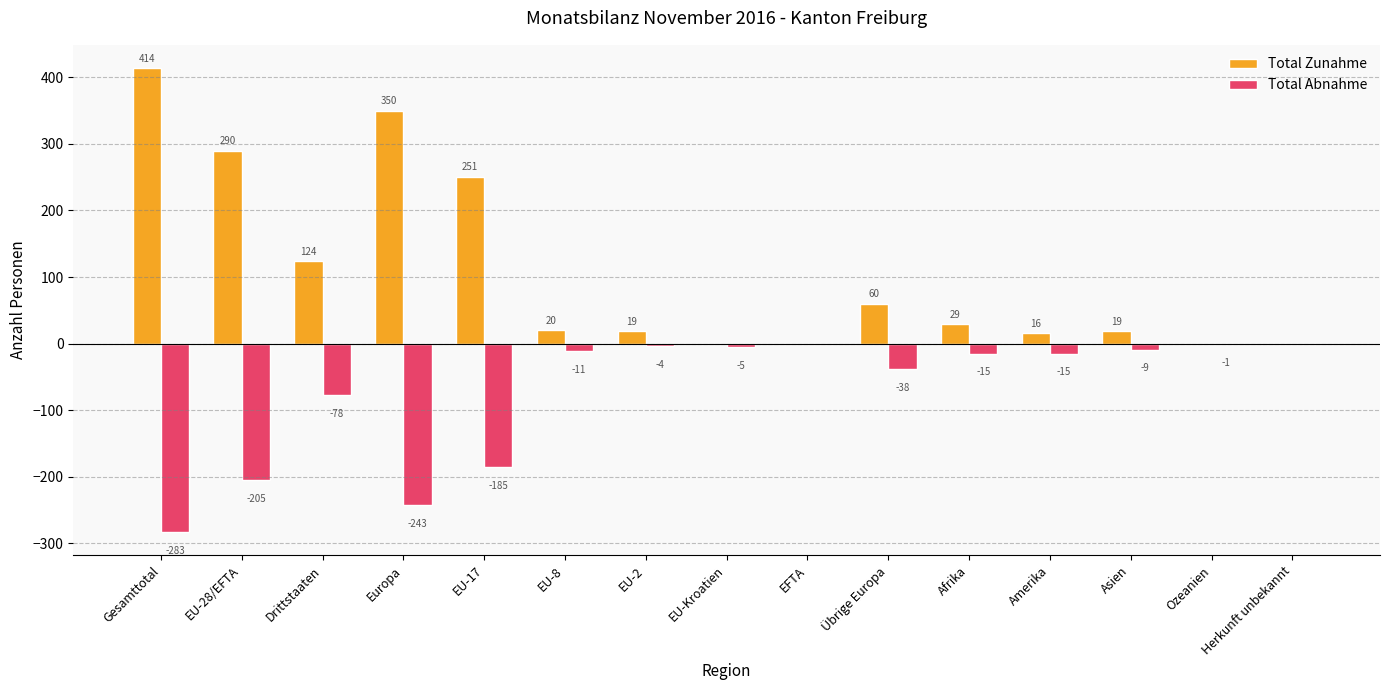

Which category has the highest value in the Total Zunahme series?

Gesamttotal